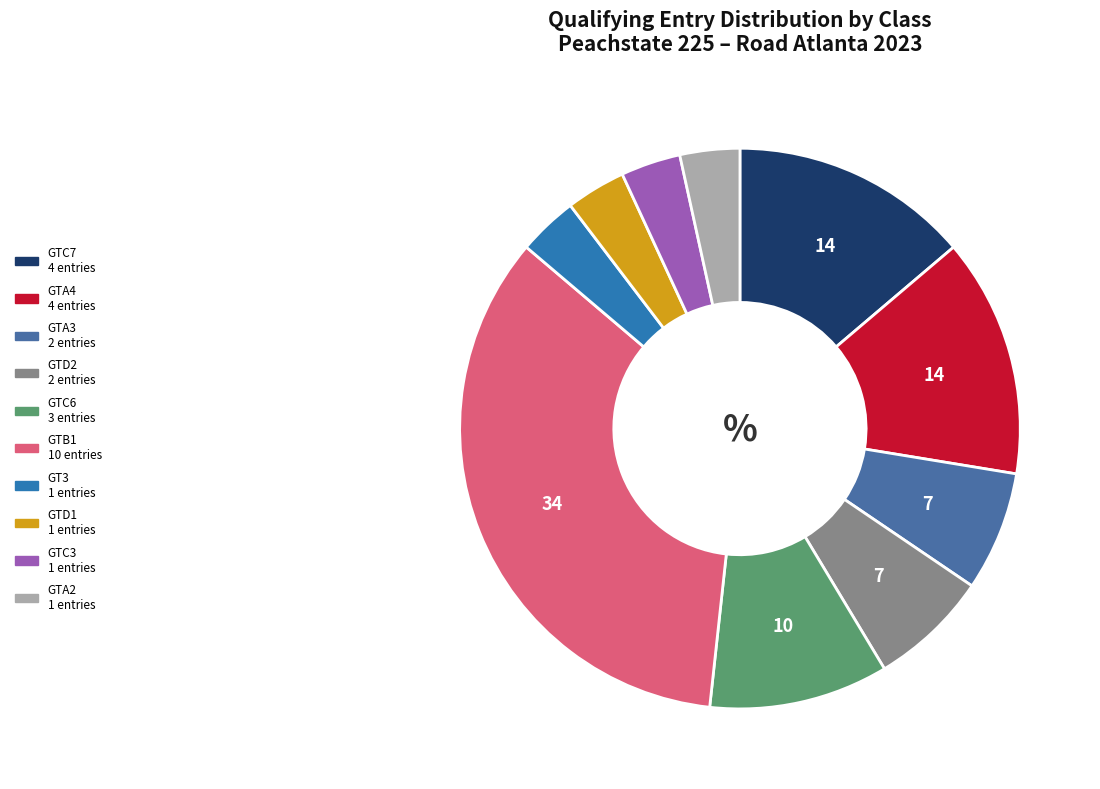

How many segments does this pie chart have?

10